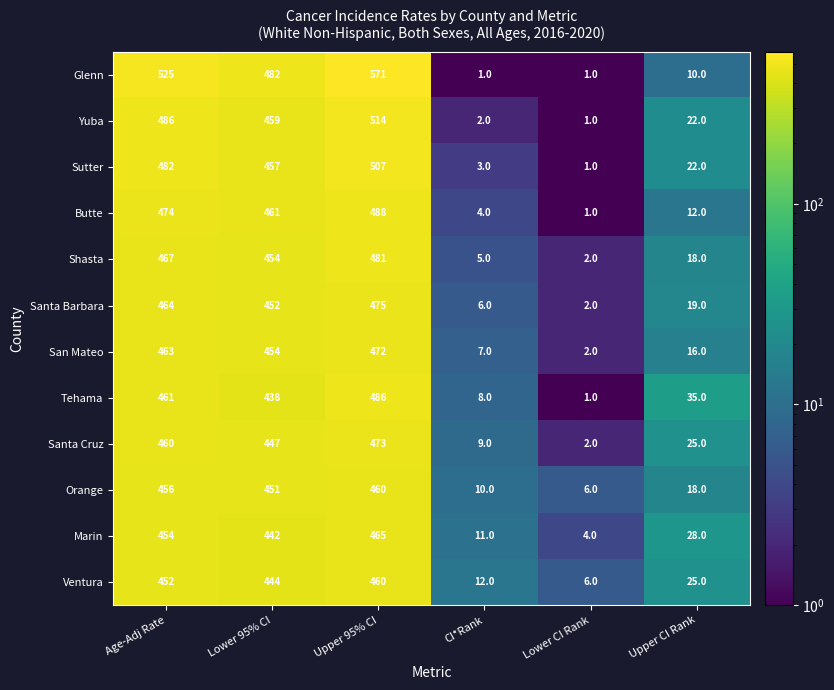

Which category has the highest value across all series?

Upper 95% CI